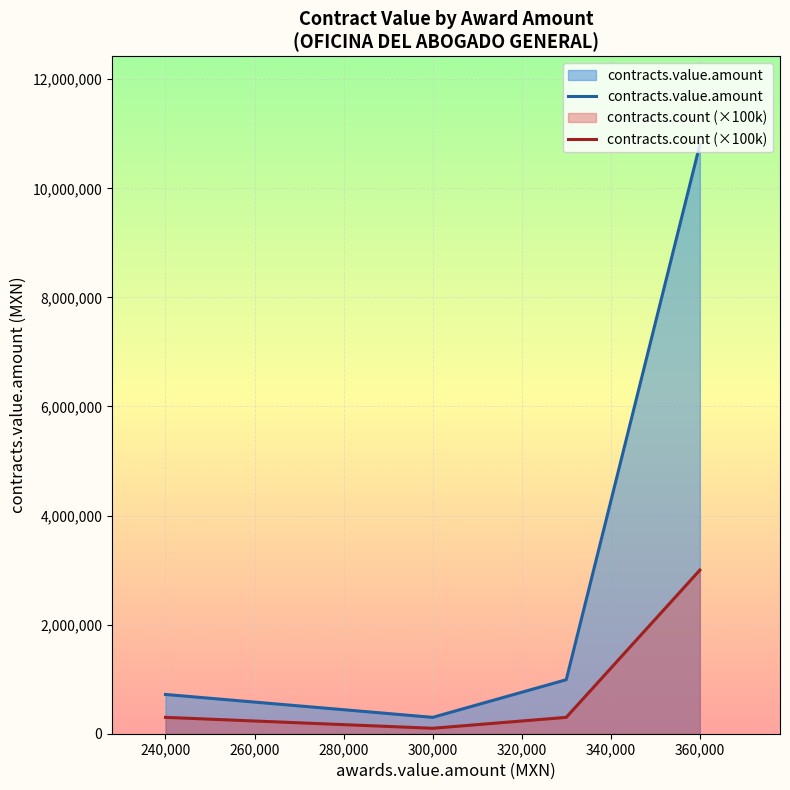

What are all the series names shown in the legend?

contracts.value.amount, contracts.count (×100k)